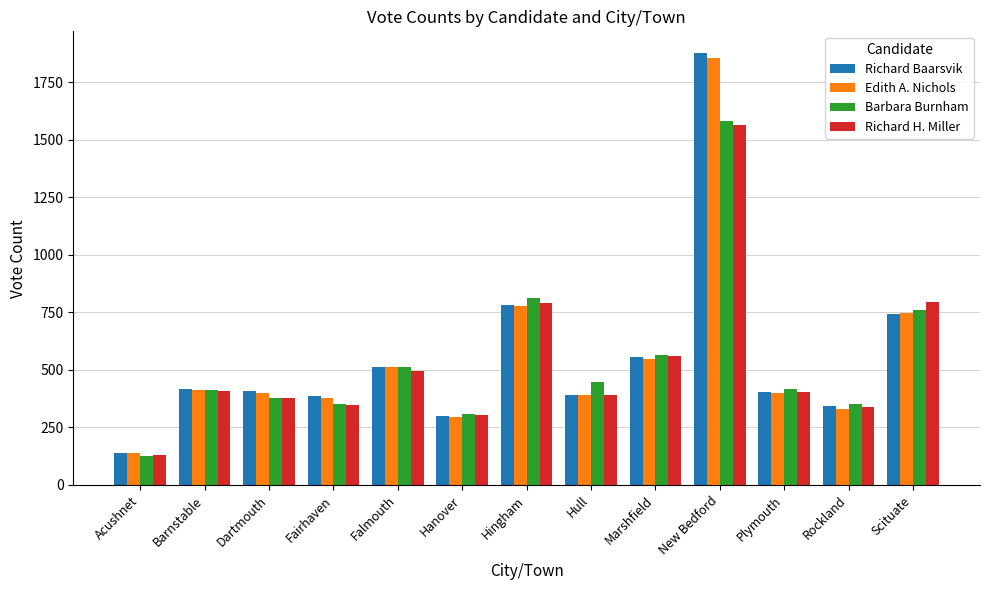

What is the average value of the Richard H. Miller series?

531